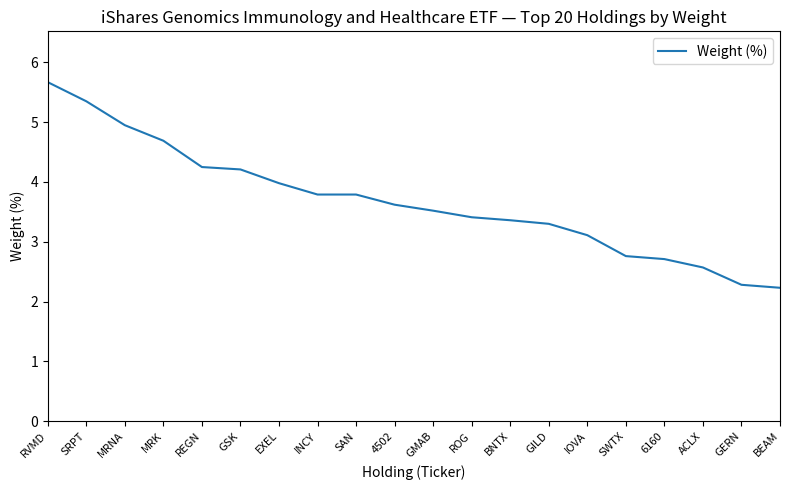

Read the value at GMAB.

3.5